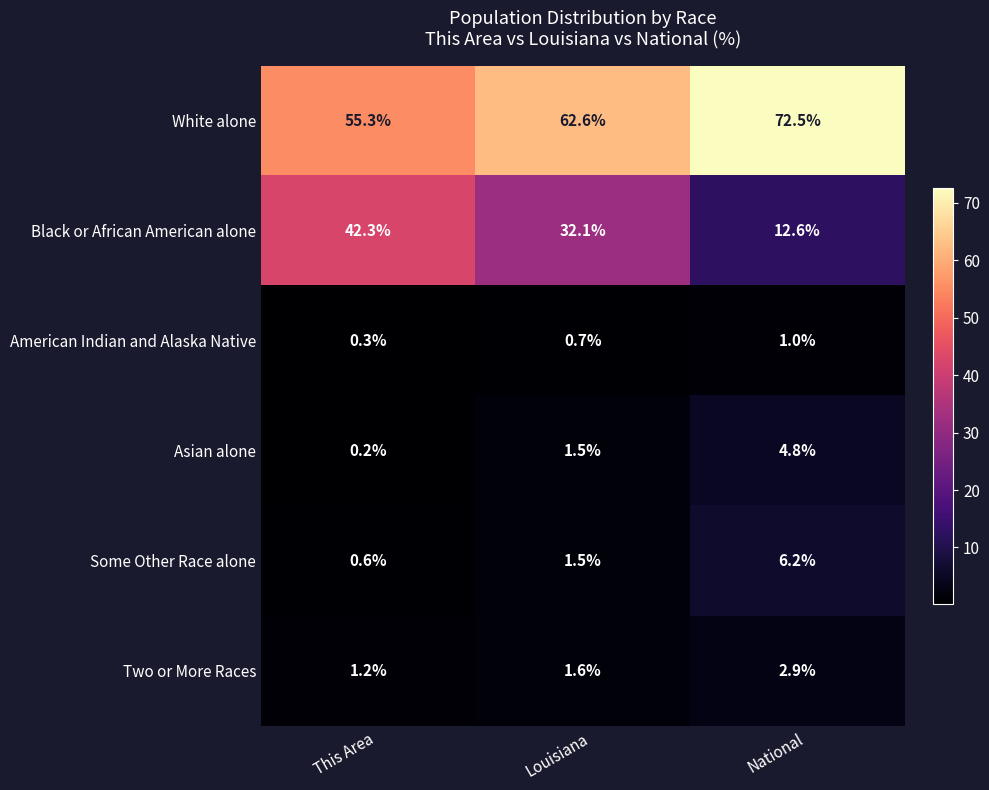

What is the sum of all Black or African American alone values?

87.0